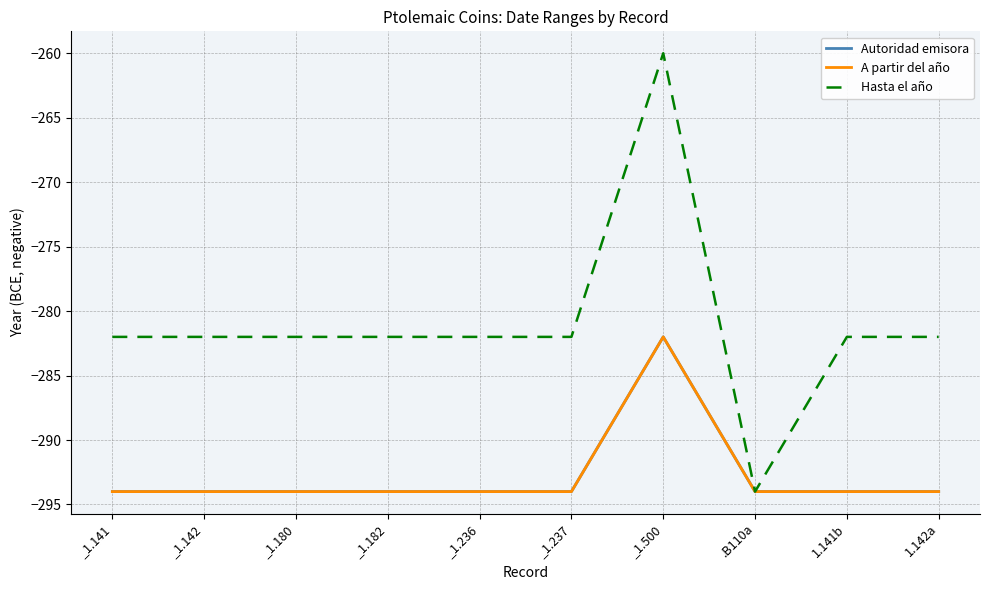

Where is A partir del año nearest to the value -288?

_1.141